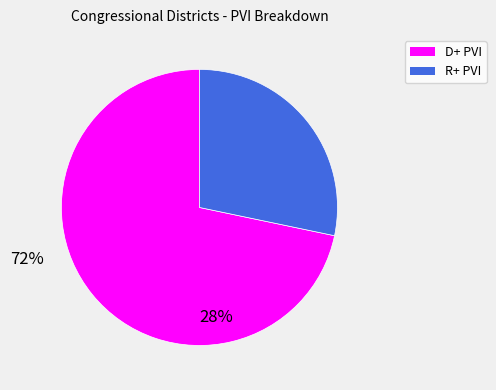

How many segments does this pie chart have?

2